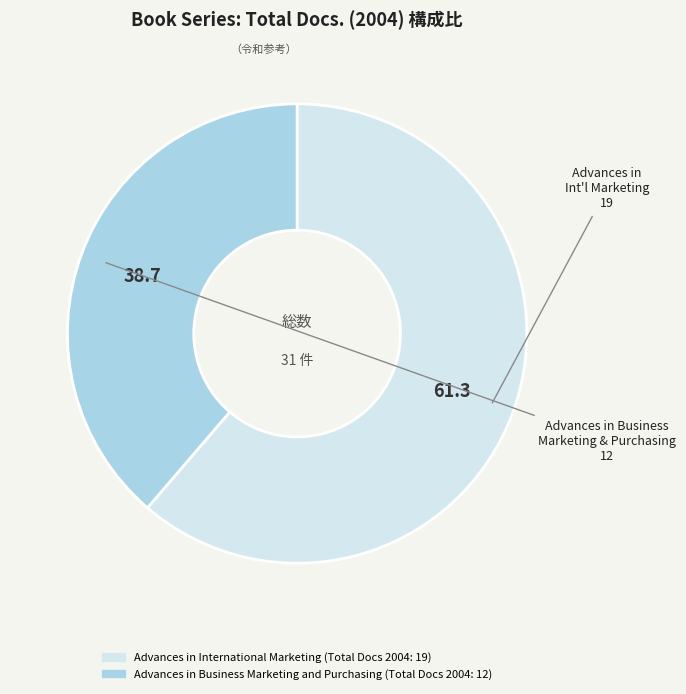

Combined, do Advances in Business Marketing and Purchasing and Advances in International Marketing account for over 50%?

Yes